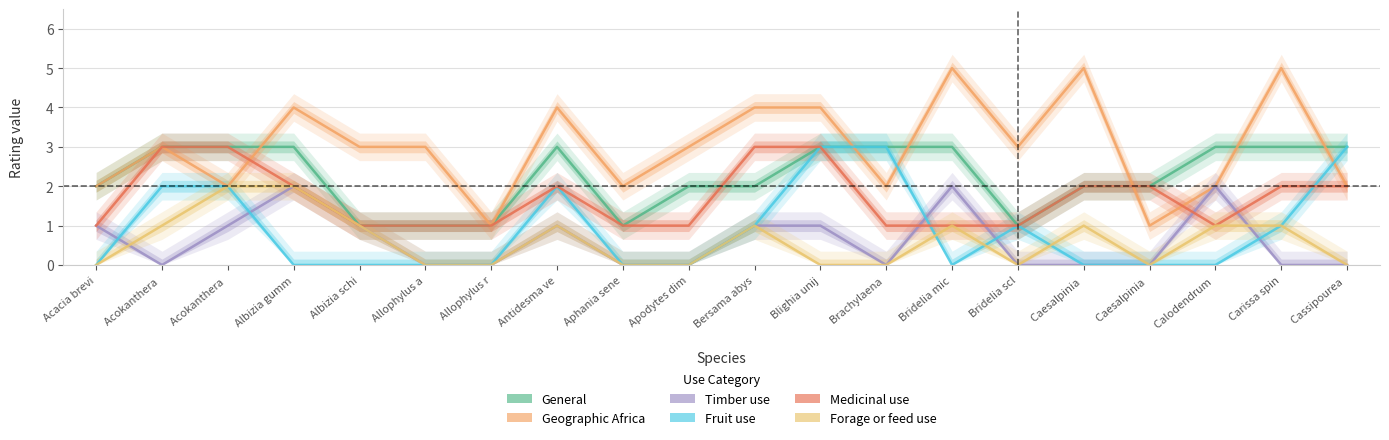

The value of Timber use at Bridelia mic is 1. True or false?

False